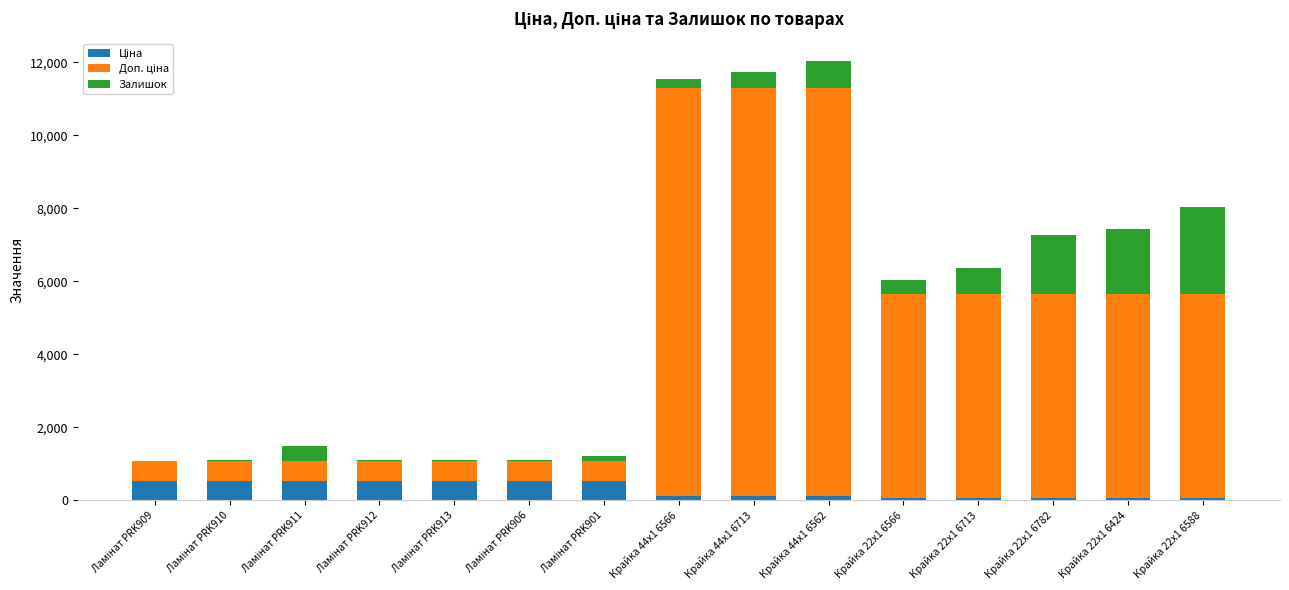

Which series has the largest total across all categories?

Доп. ціна